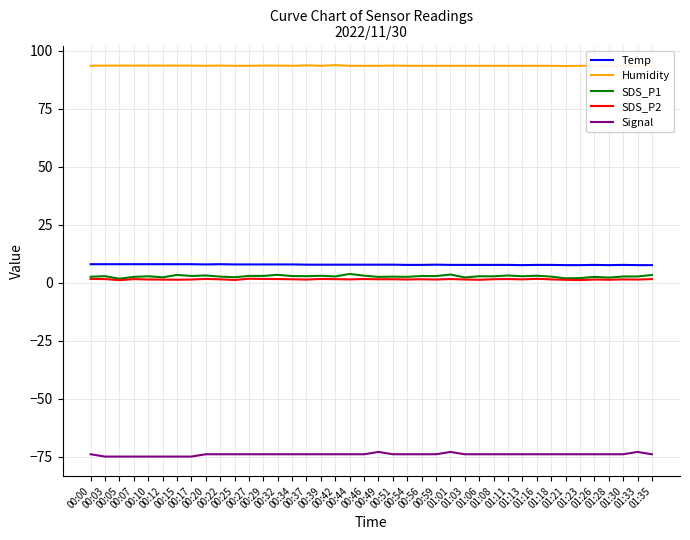

True or false: Humidity and Temp intersect in this chart.

False